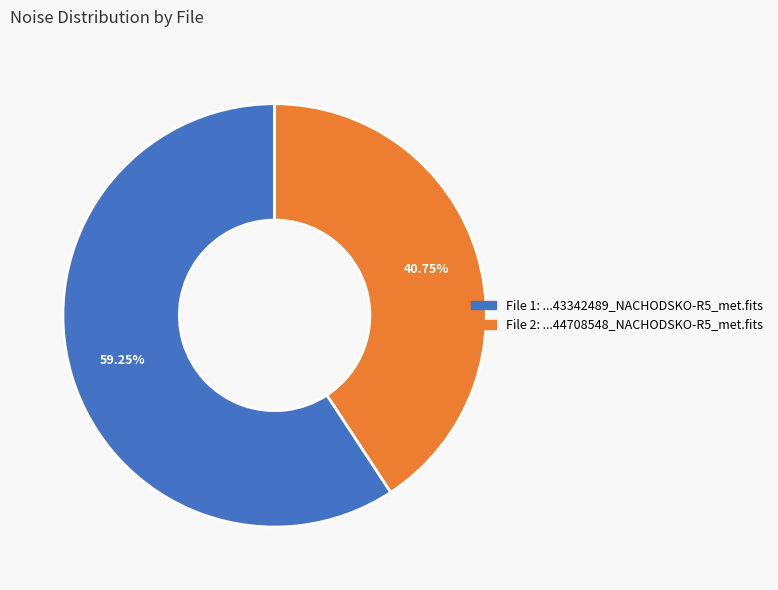

Is there any slice that represents more than half of the pie?

Yes